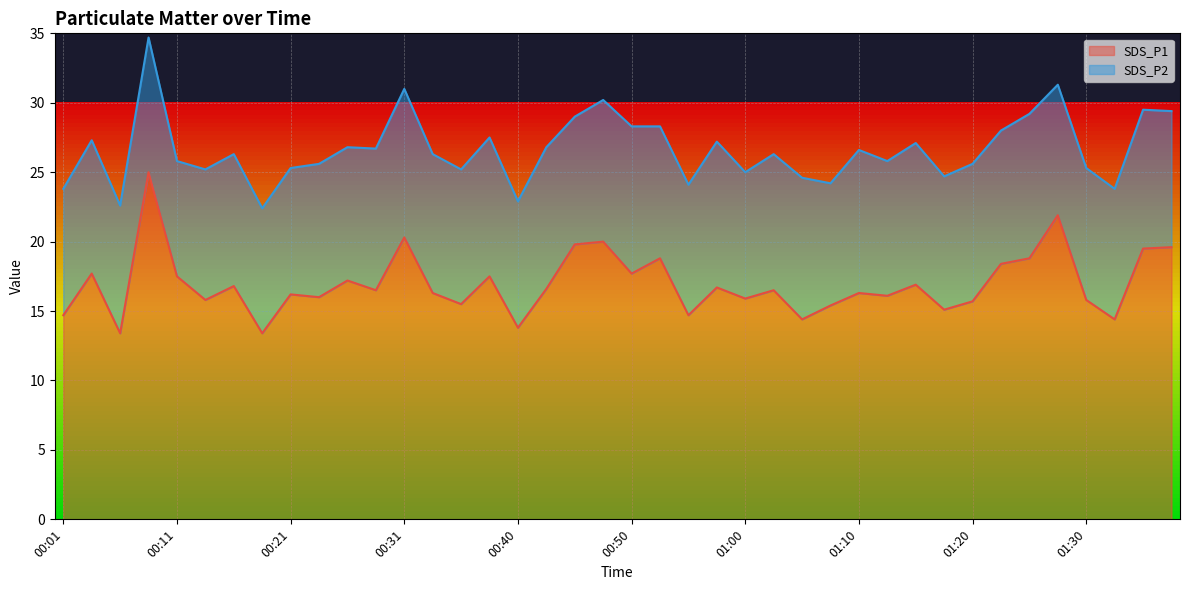

What is the minimum value shown in the chart?

13.4